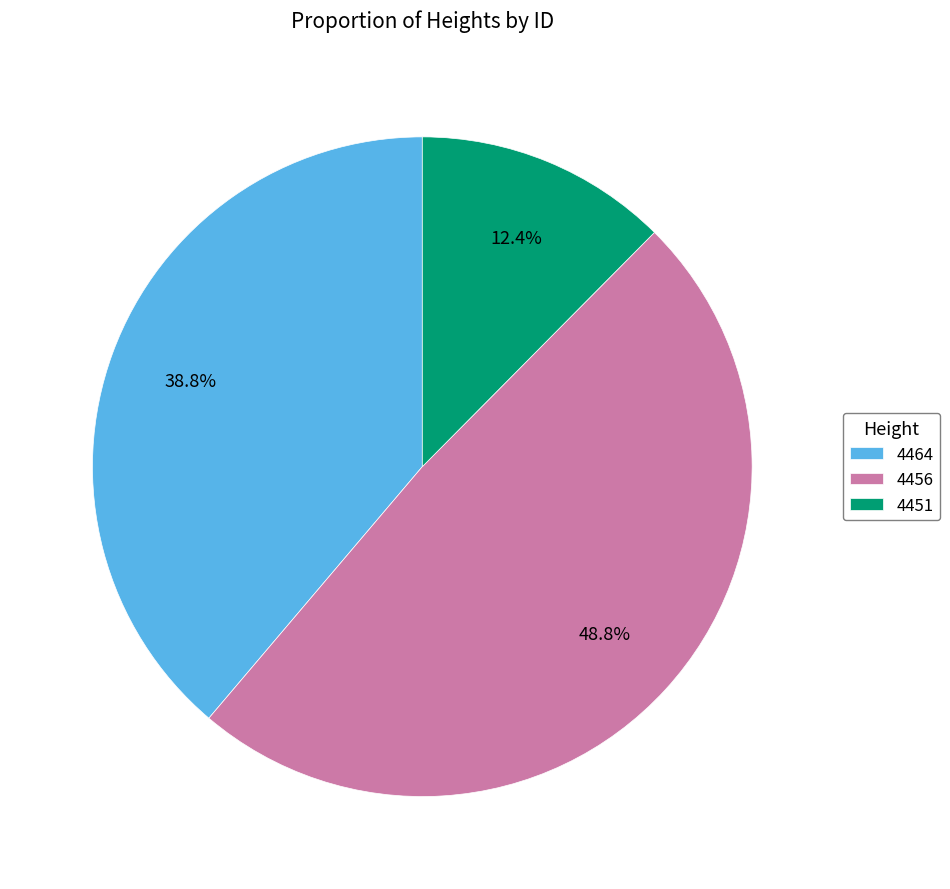

How much of the chart is everything except 4451?

87.6%